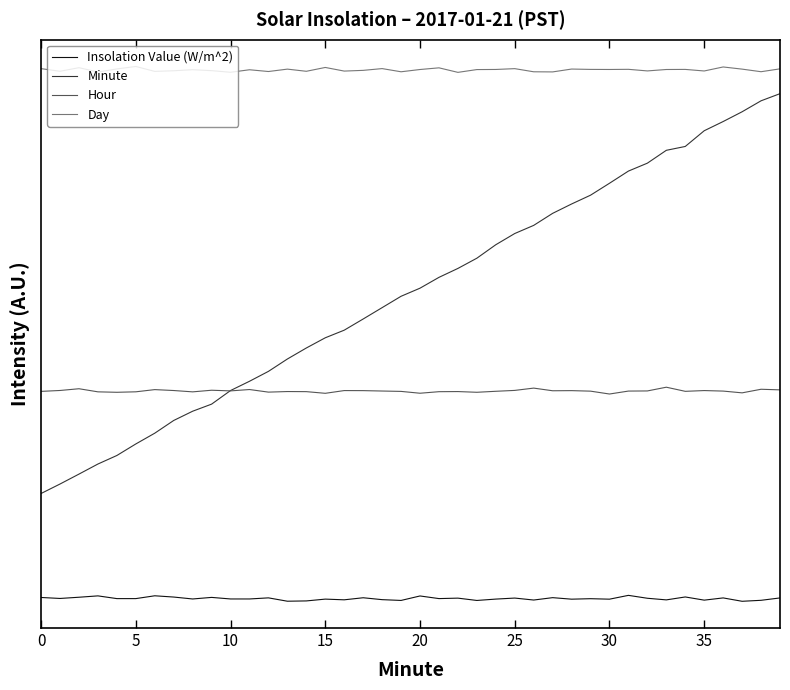

Does the chart have visible grid lines?

No